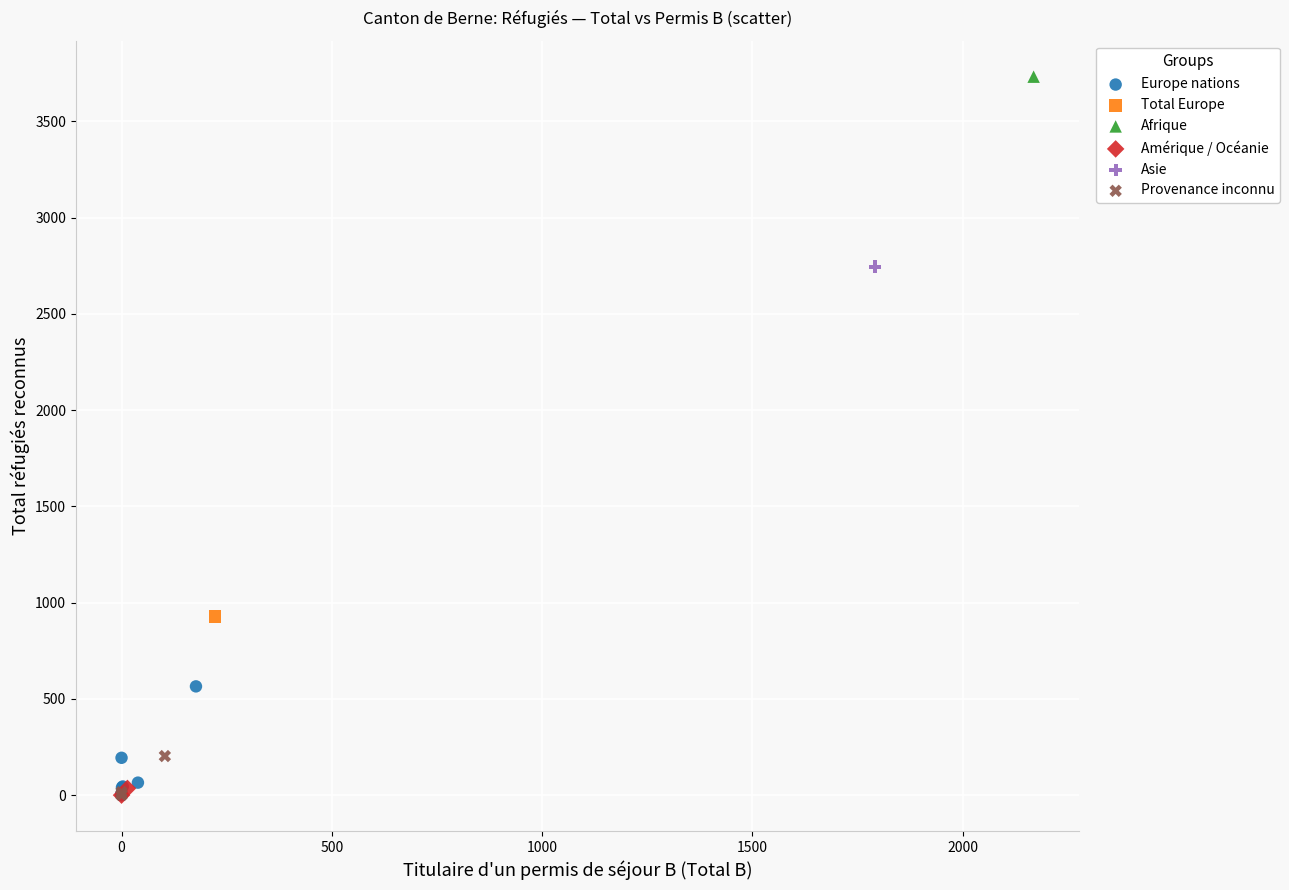

Which series reaches the maximum Y coordinate?

Afrique